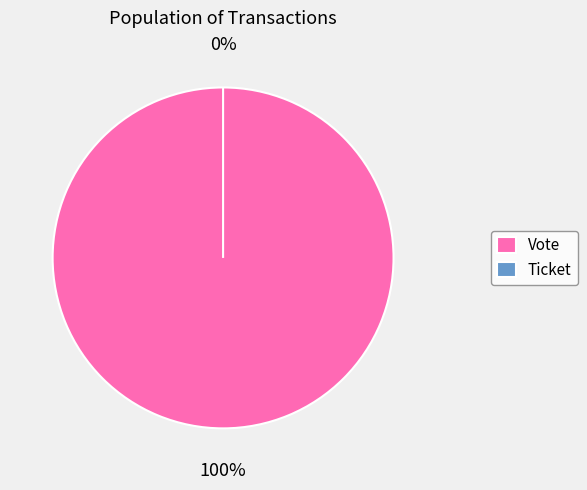

What is the change in value from Vote to Ticket?

-1